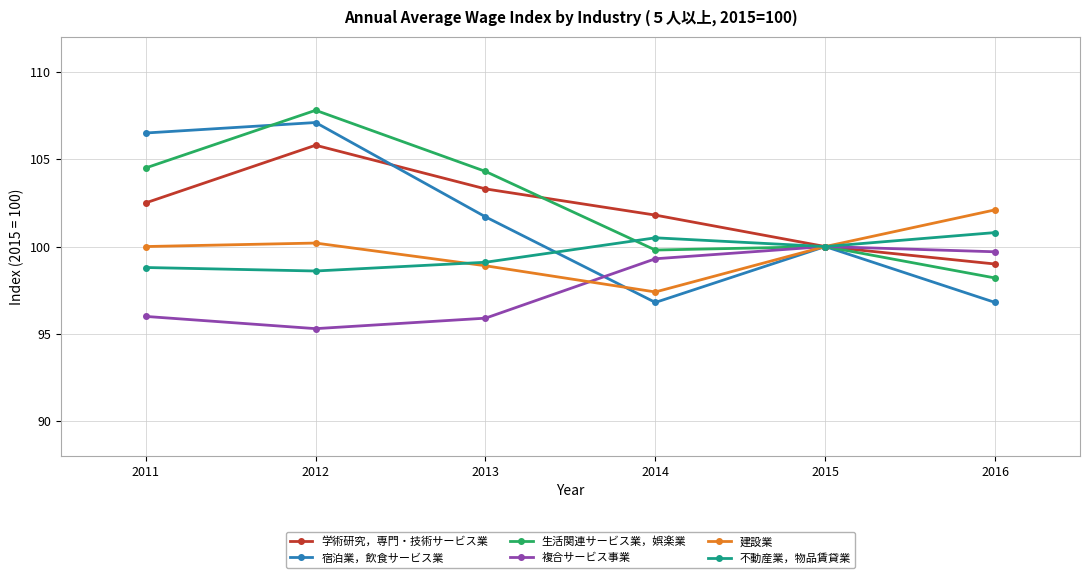

What is the spread (max minus min) of values at 2016?

5.3